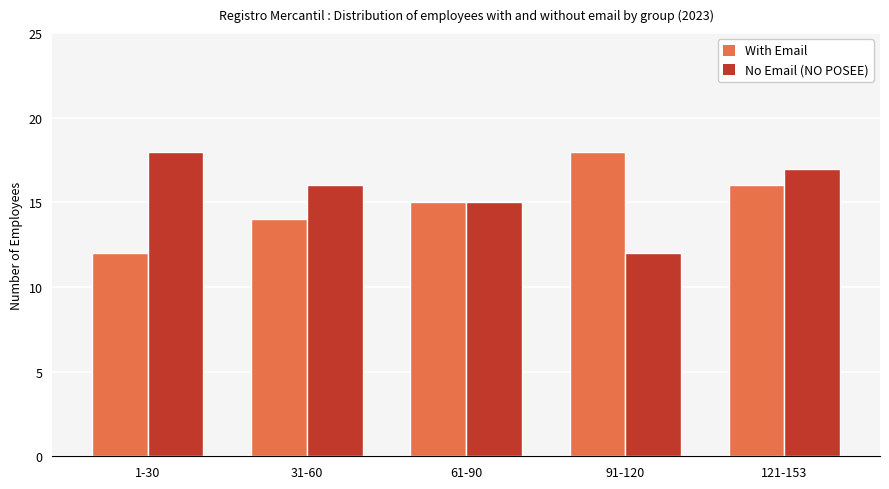

What is the average value of the No Email (NO POSEE) series?

16